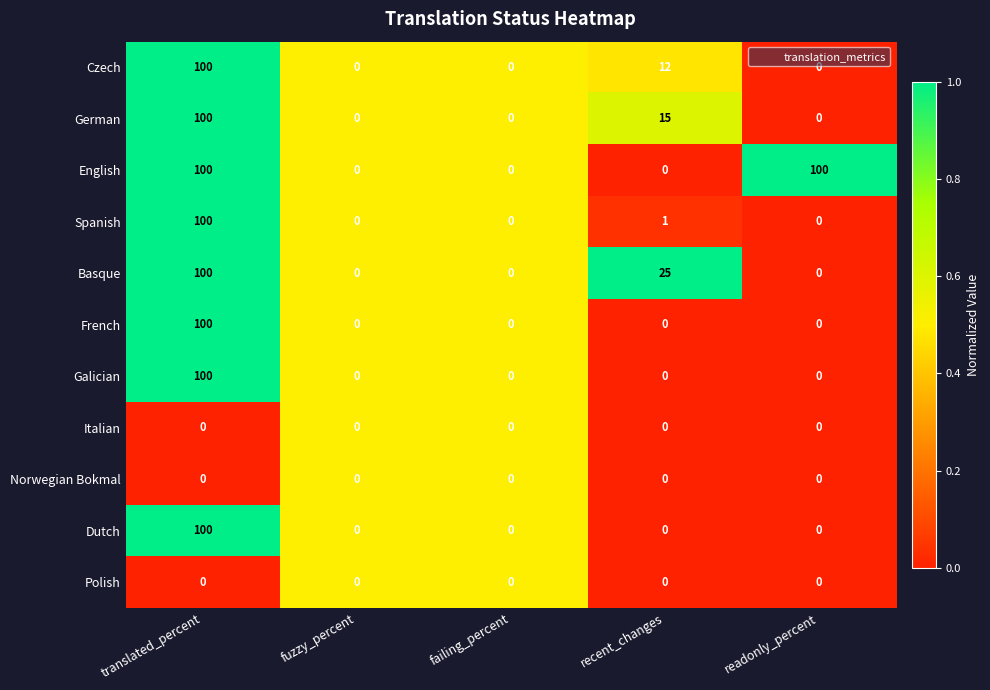

Which series has the largest total across all categories?

English